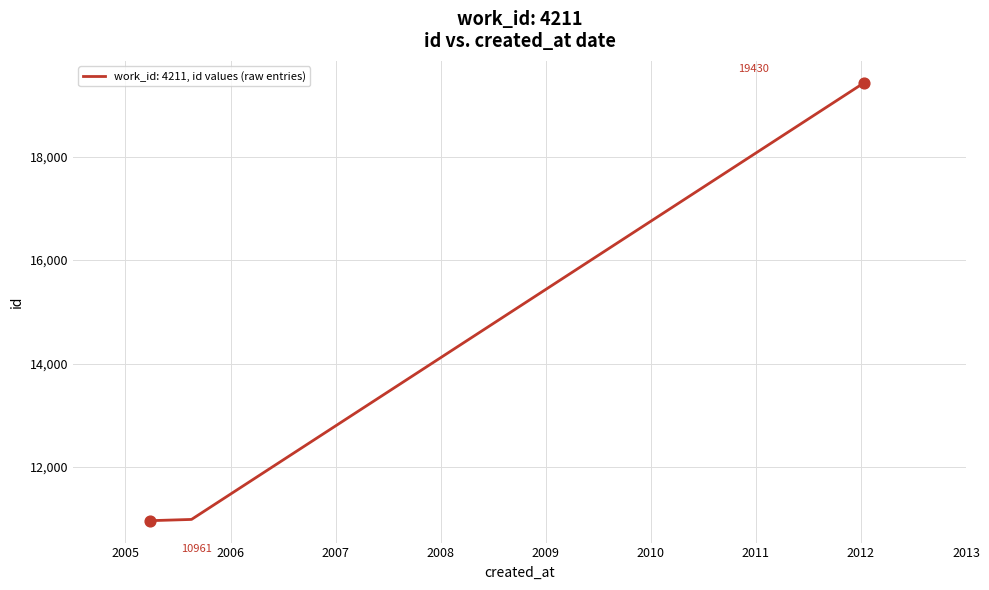

What is the sum of all values?

63347